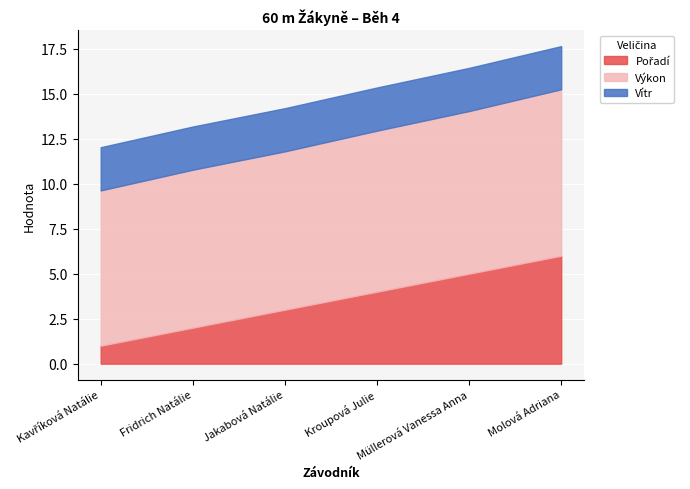

At which label does Výkon reach its minimum?

Kavříková Natálie